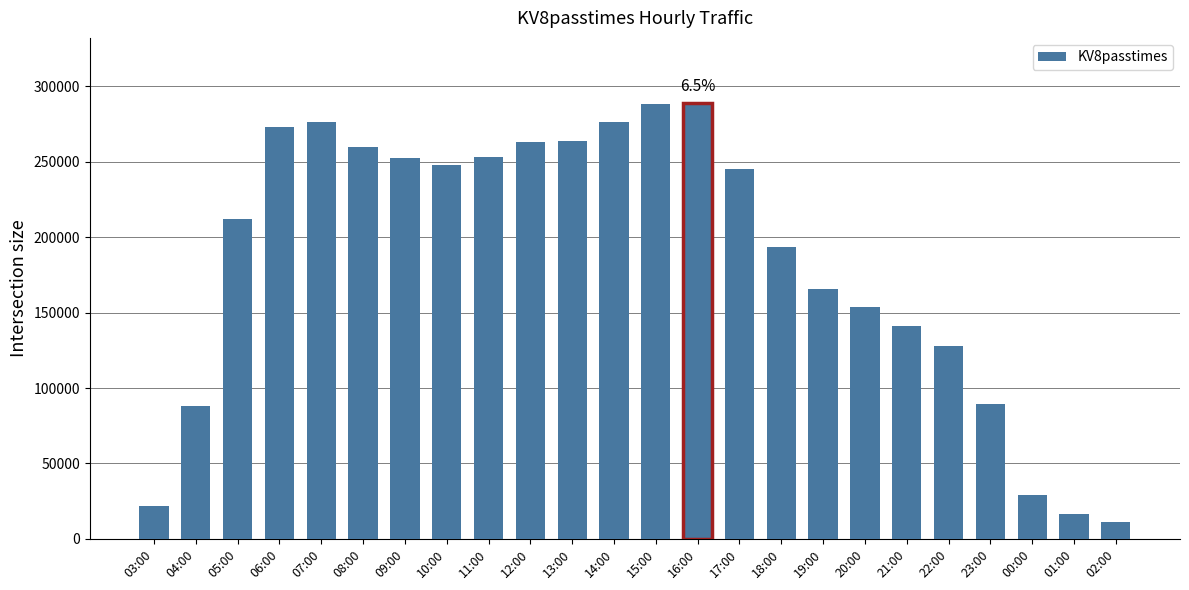

What is the average value?

184985